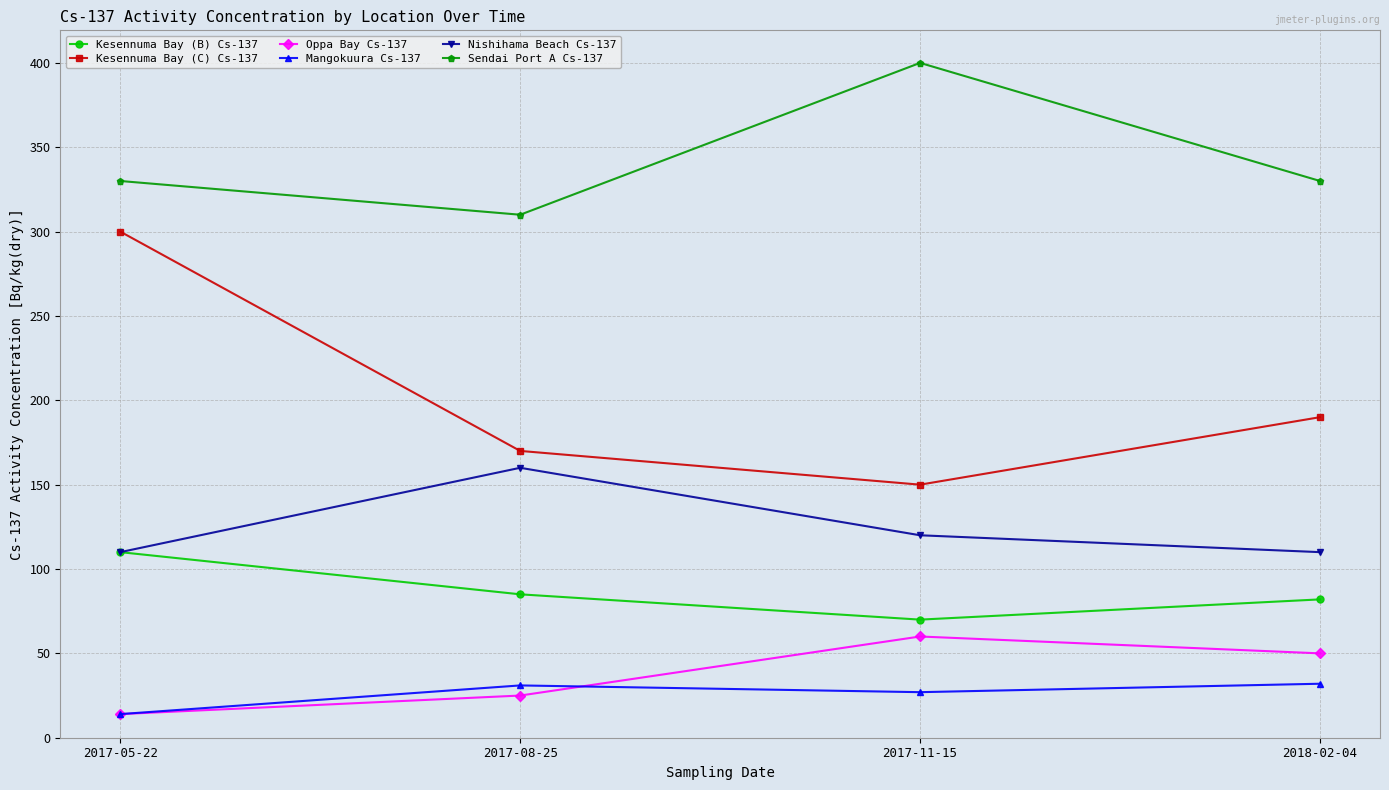

At which label does Oppa Bay Cs-137 first exceed 50?

2017-11-15